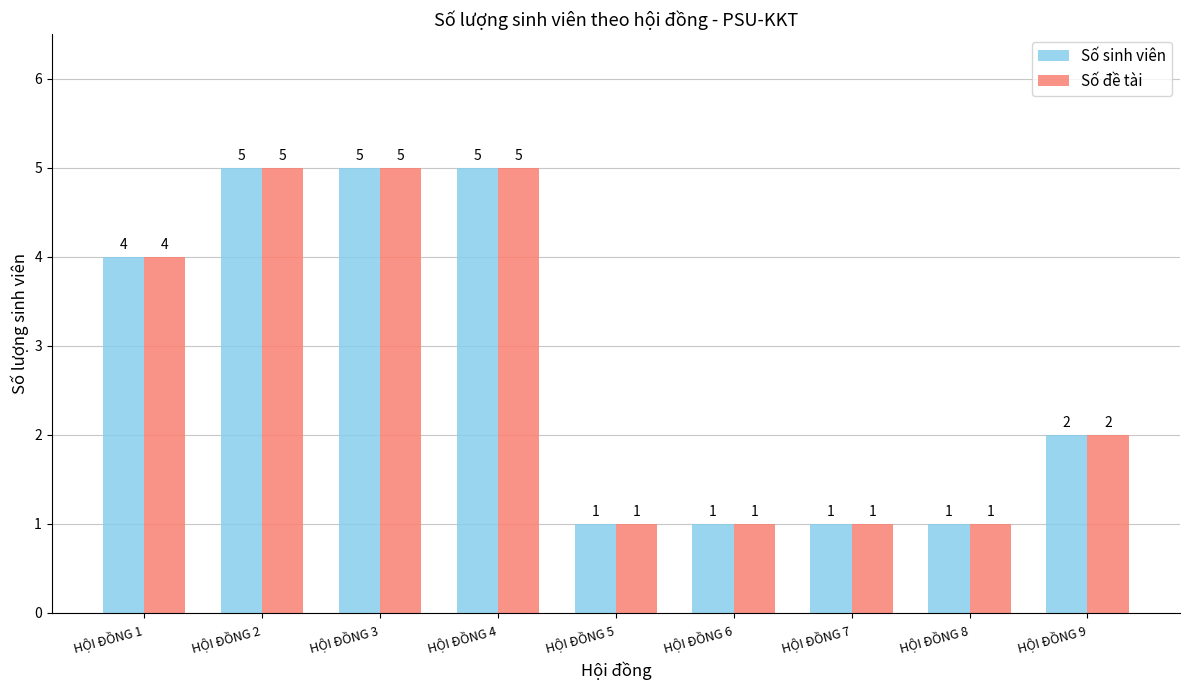

How many Số đề tài values are between 1 and 5?

9